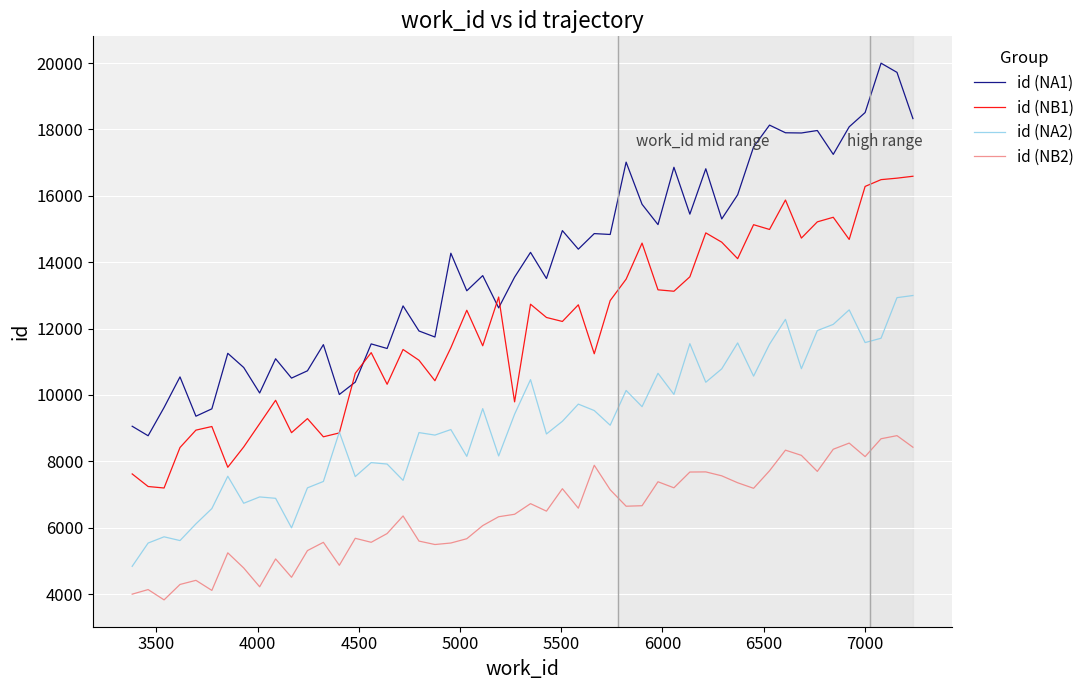

Which series has the largest total across all categories?

id (NA1)